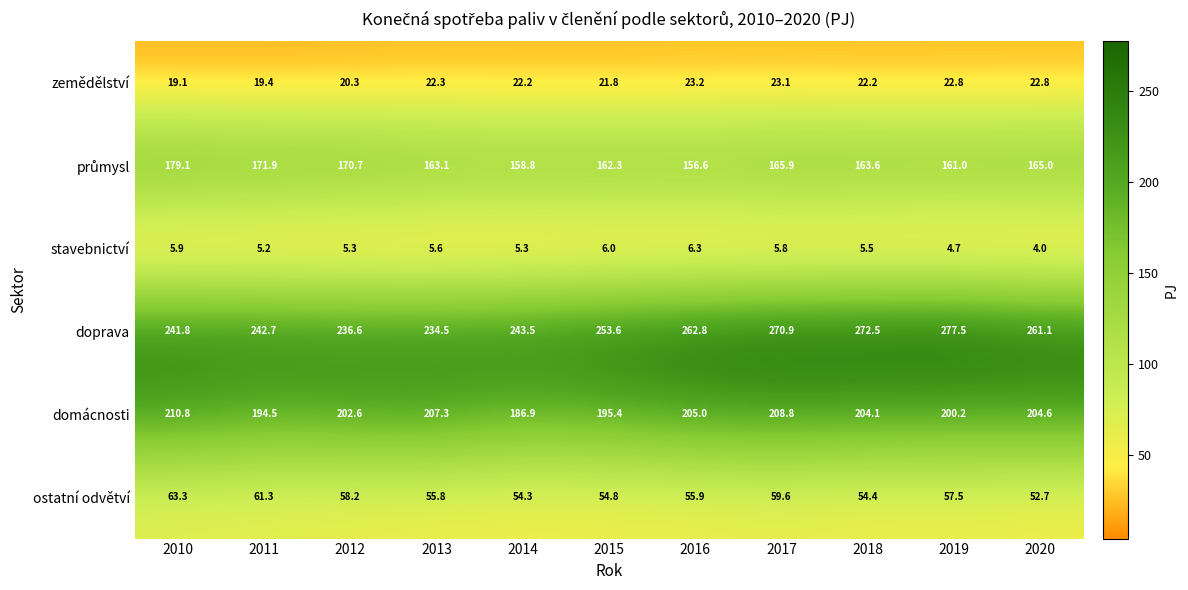

Count the number of data series in this chart.

6